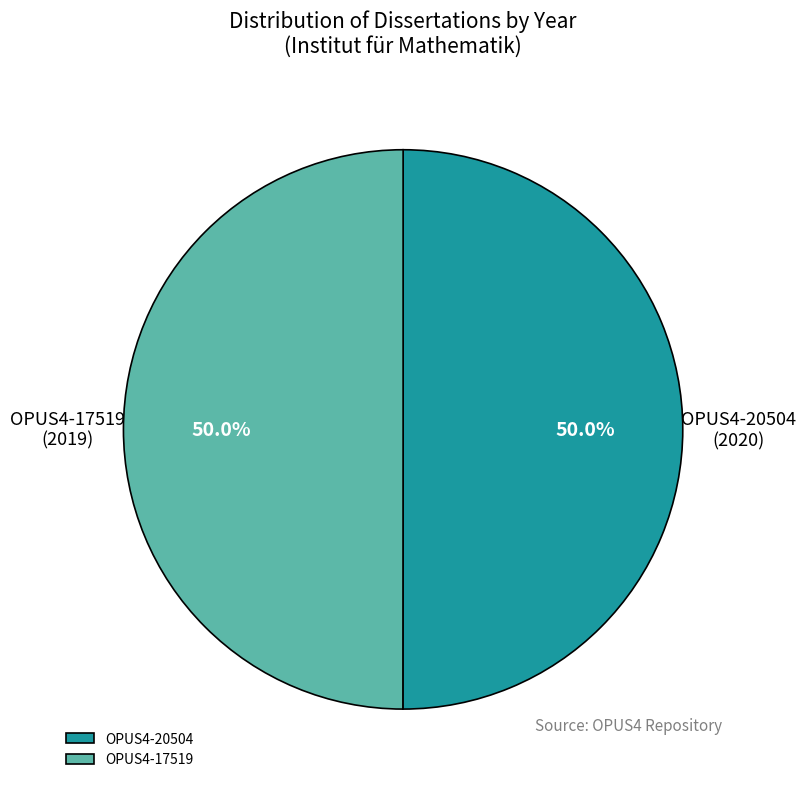

Is it true that OPUS4-20504 is 41% of the pie?

False